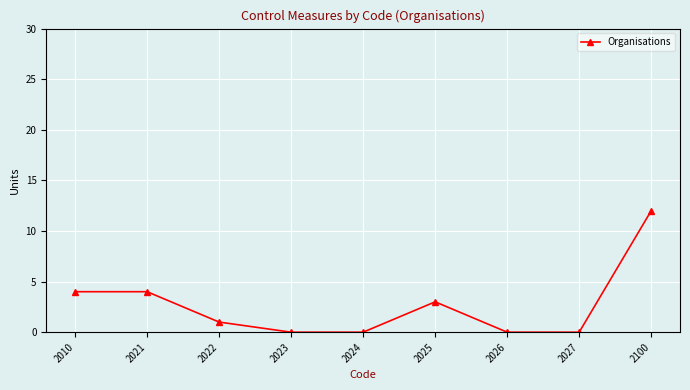

What is the difference between the maximum and second lowest values?

12